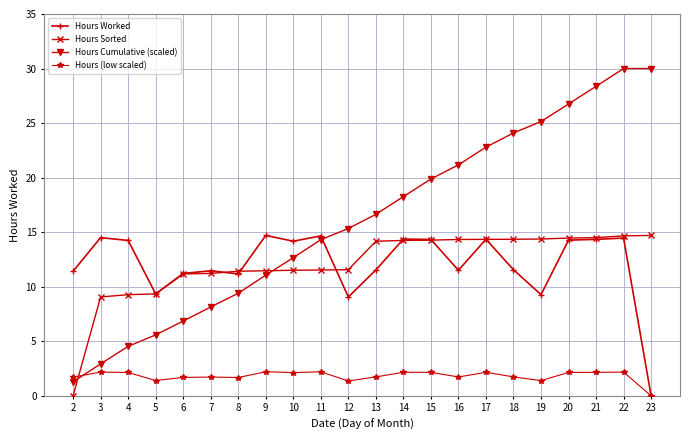

True or false: Hours Cumulative (scaled) has more than 2 interior local peaks.

False